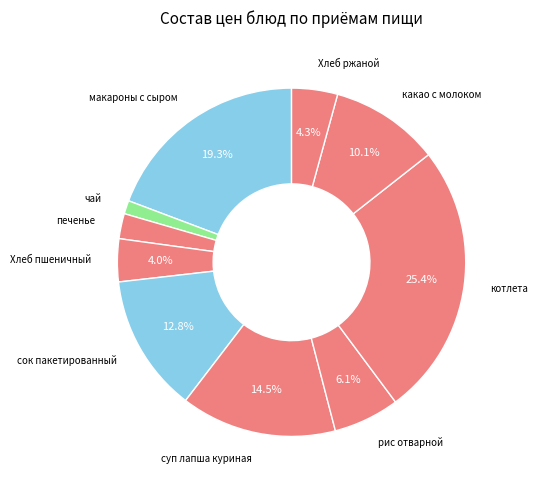

To the nearest percent, what is the difference between the largest and smallest slice percentages?

24%